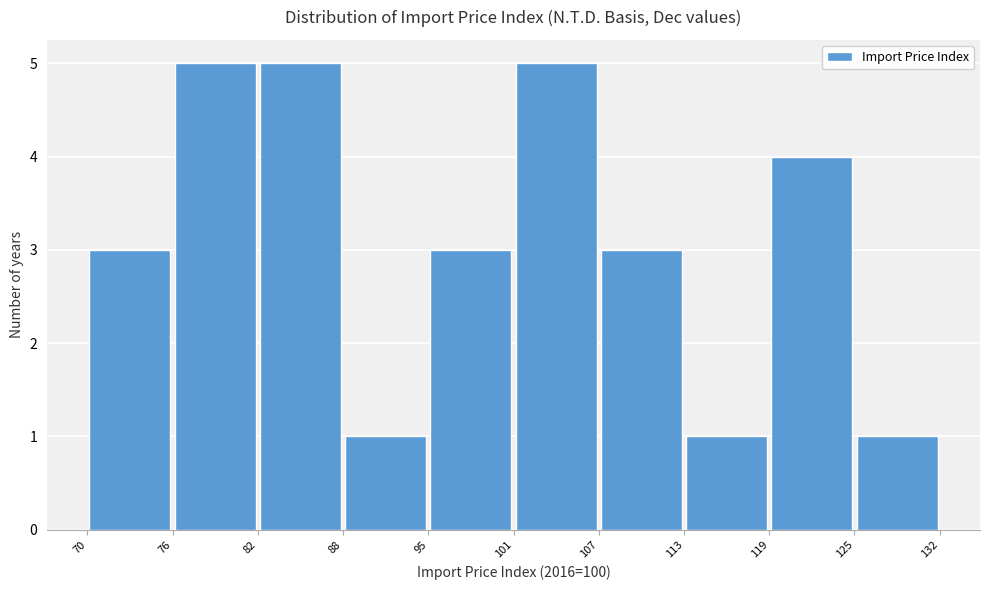

Reading left to right, transcribe this chart: for each bar, give the range it covers on the x-axis and its height. The values are not printed on the chart, so give them approximately, as read against the axis.

70 to 76: 3
76 to 82: 5
82 to 88: 5
88 to 95: 1
95 to 101: 3
101 to 107: 5
107 to 113: 3
113 to 119: 1
119 to 125: 4
125 to 132: 1